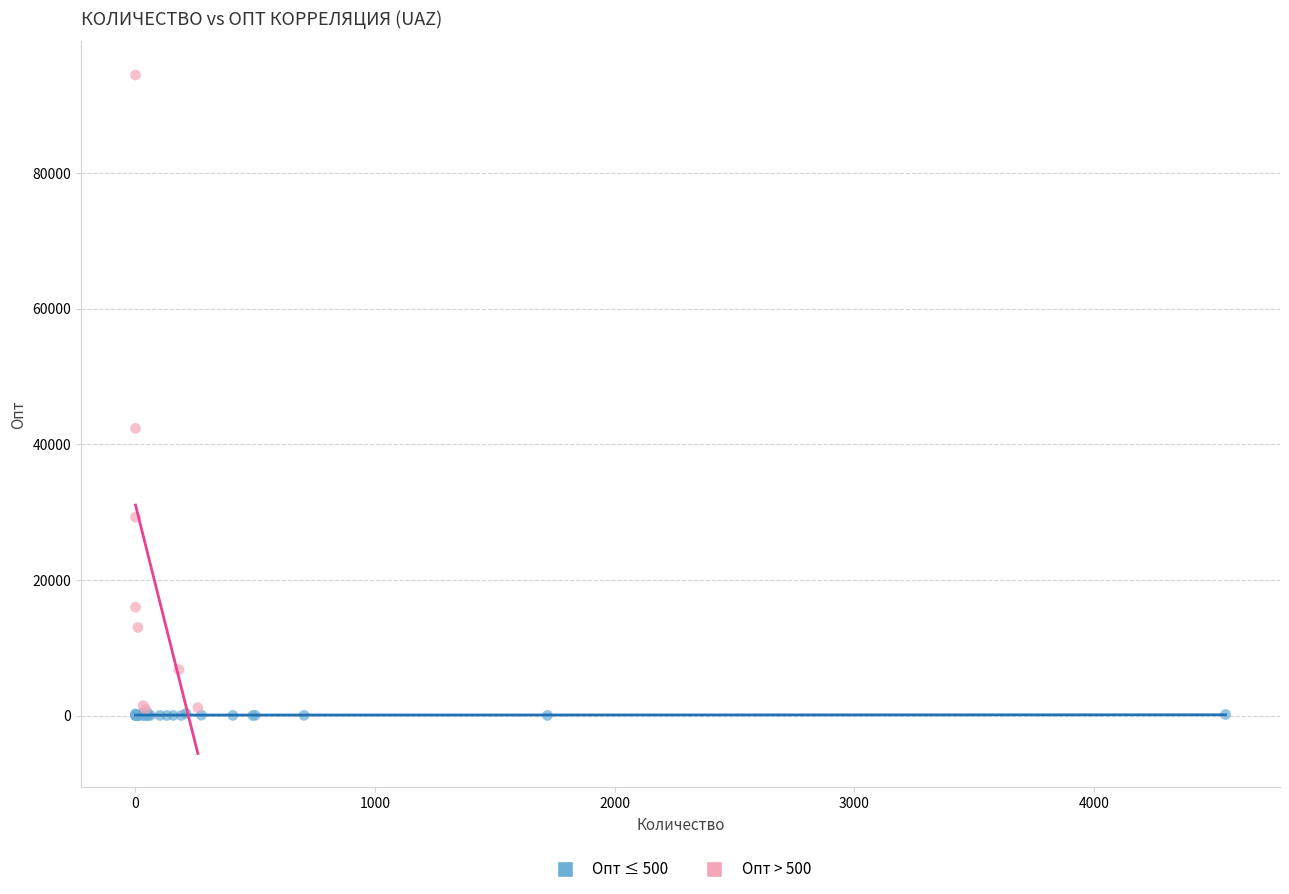

Which series has the widest spread of Y values?

Опт > 500